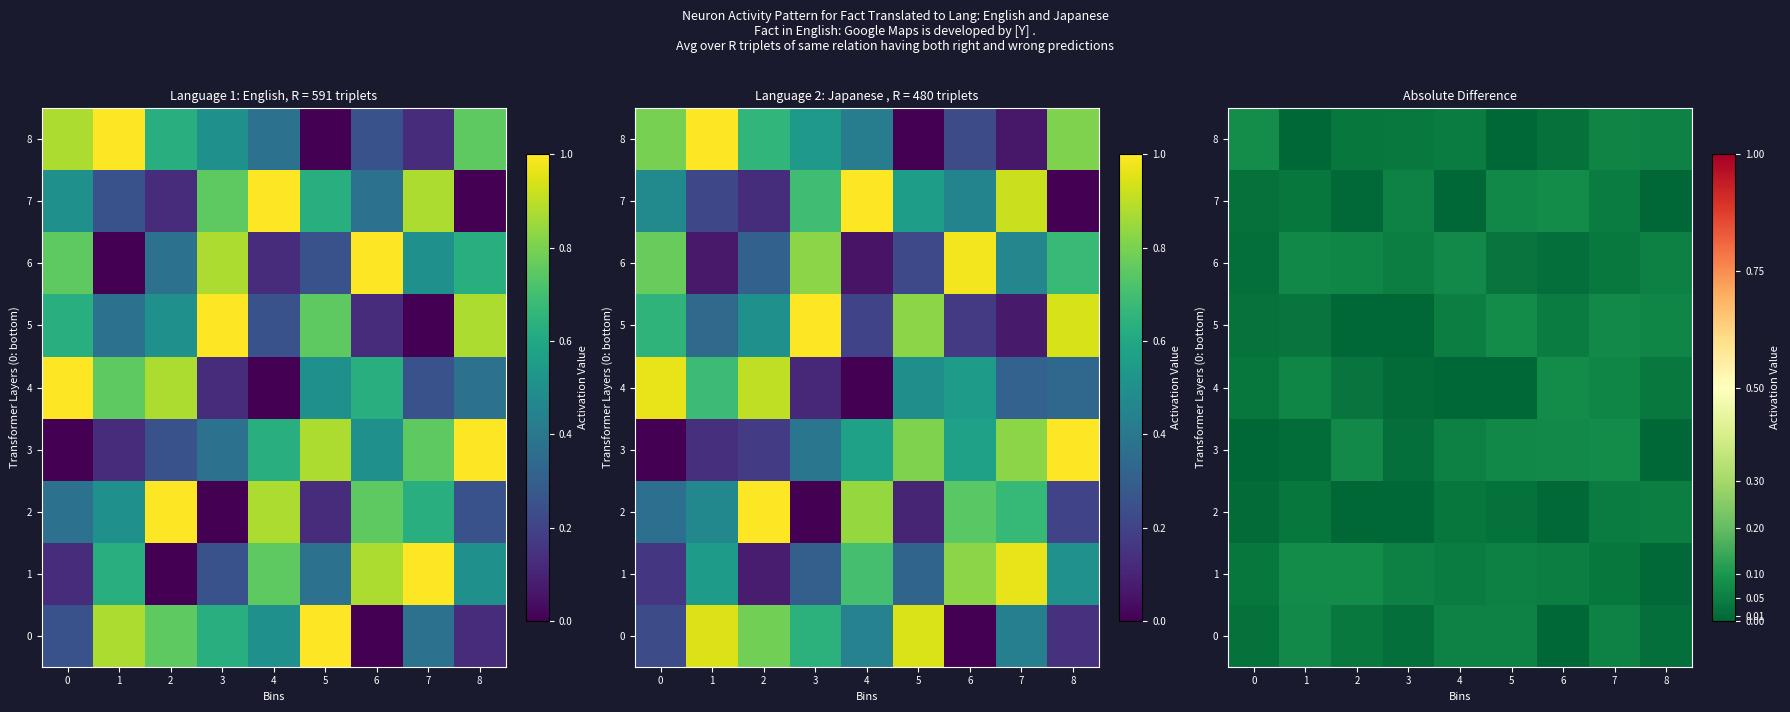

Between 0 and 7, which is larger?

7